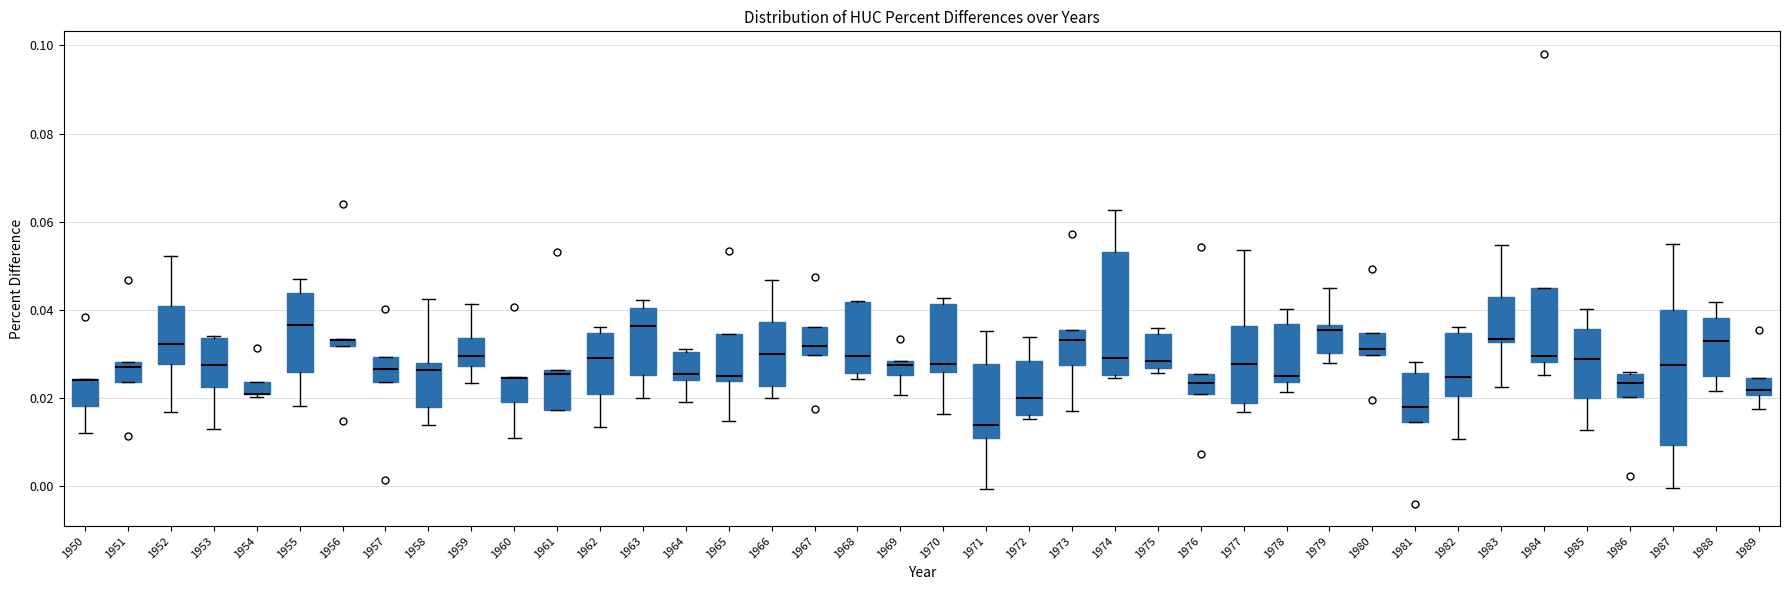

Comparing the boxes themselves (not the whiskers), which one is the tallest?

1987